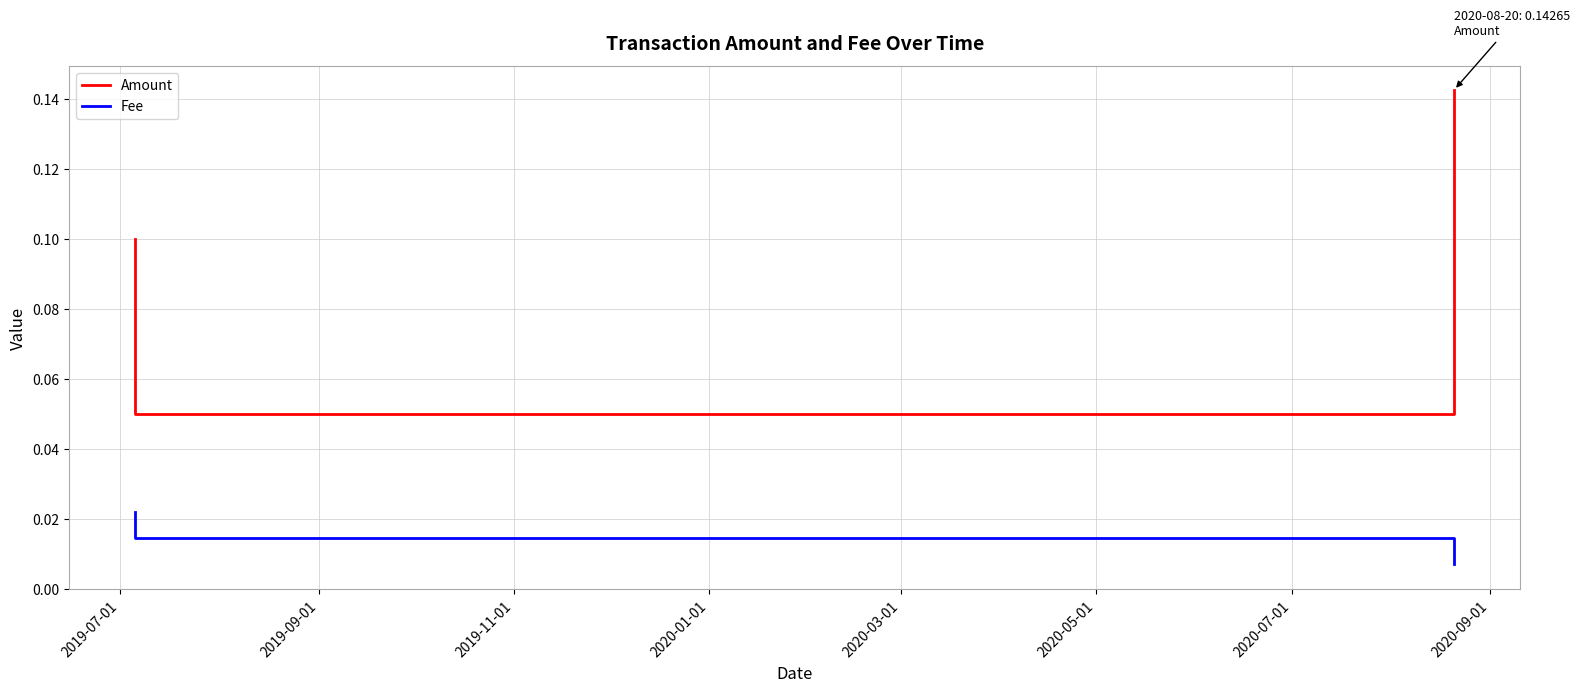

Rank the series by their average value, from highest to lowest.

Amount, Fee